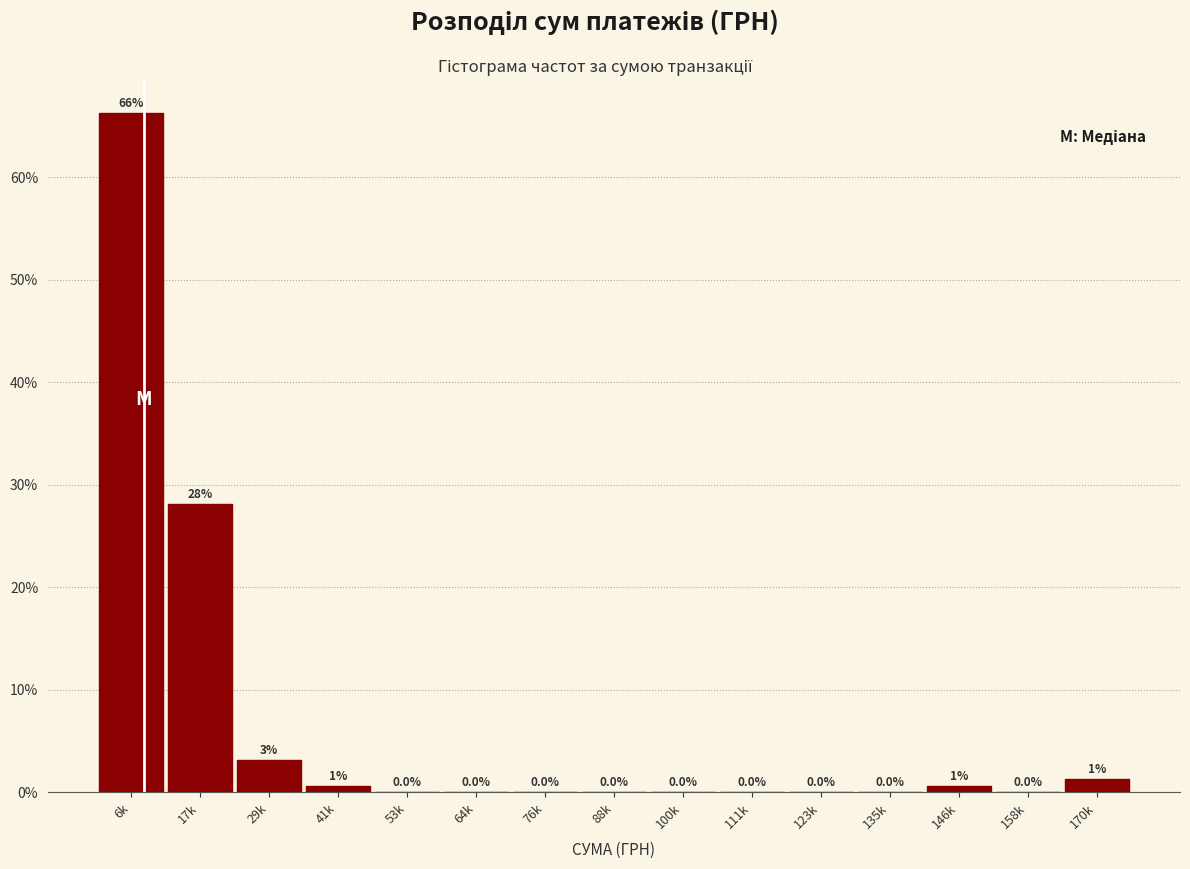

Where is the data nearest to the value 33?

17k